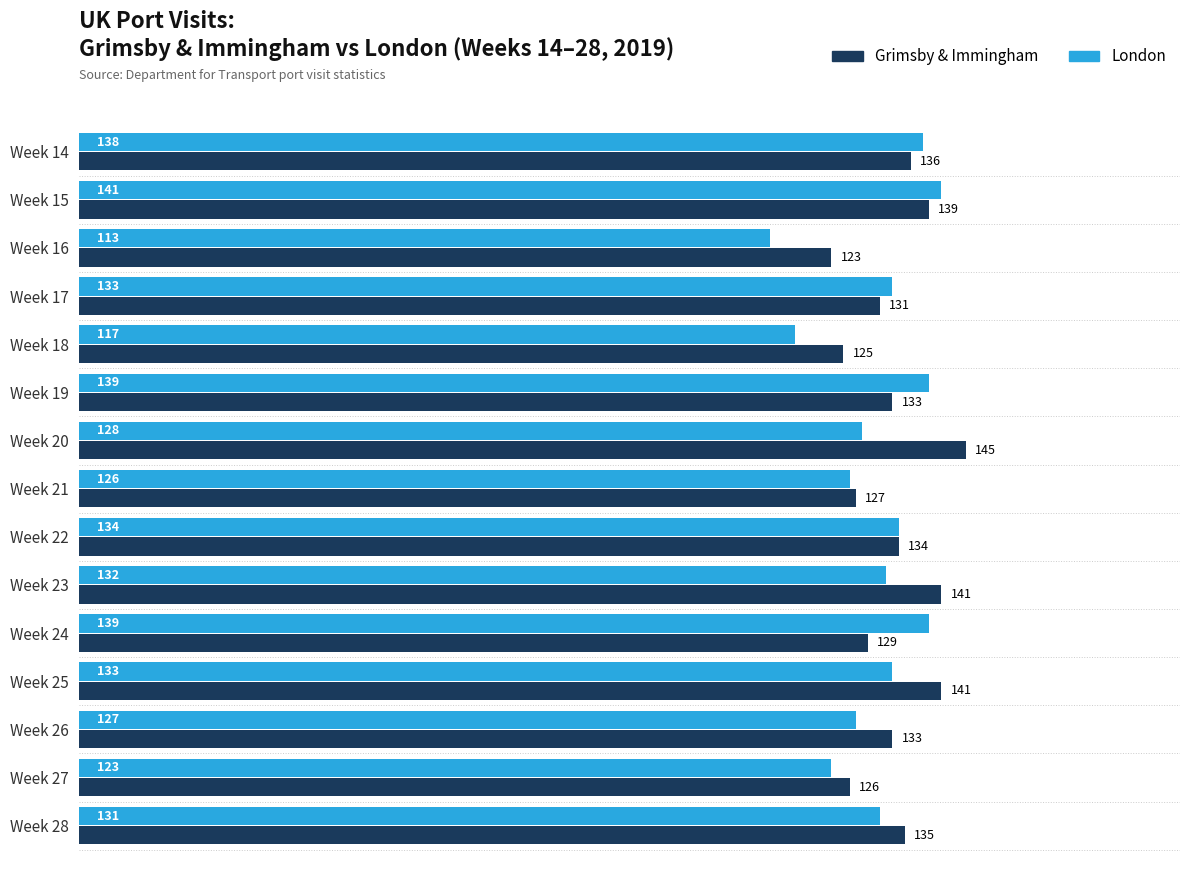

Where is Grimsby & Immingham nearest to the value 134?

Week 22